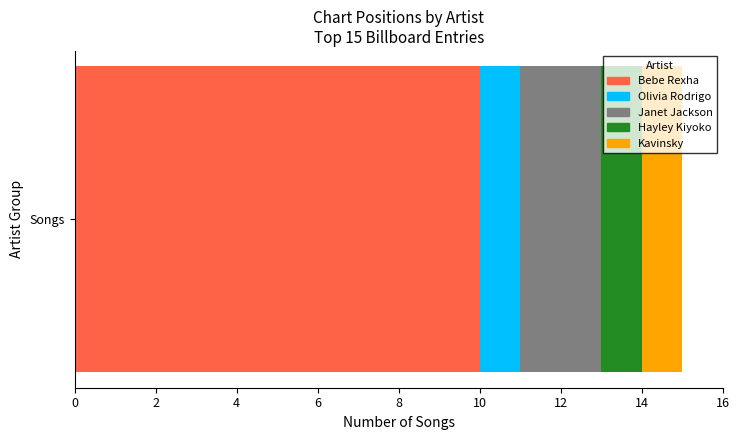

Read the Bebe Rexha value at Songs.

10